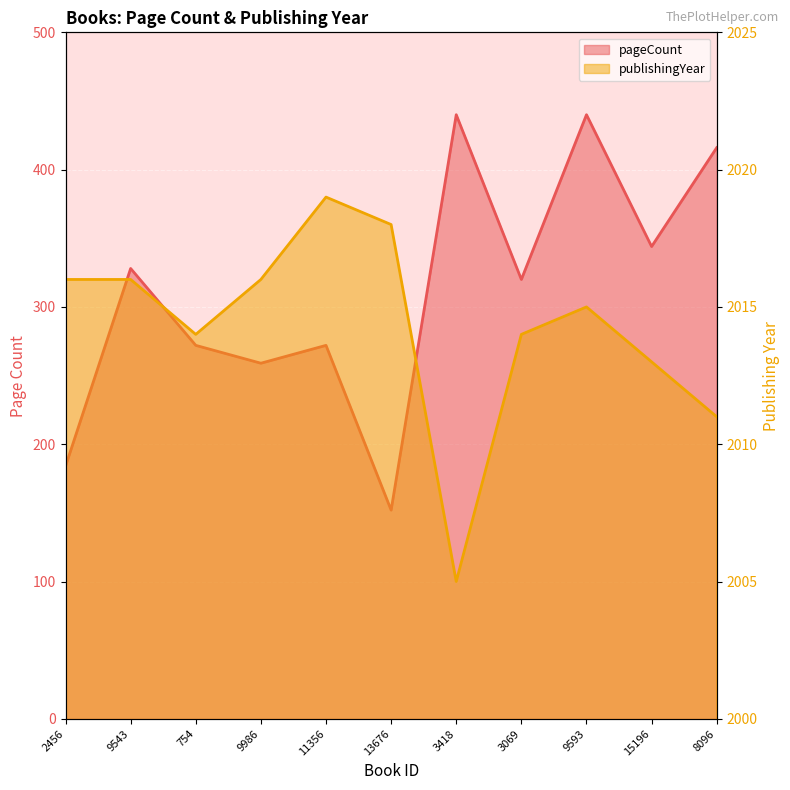

What is the label of the 3rd point from the right?

9593